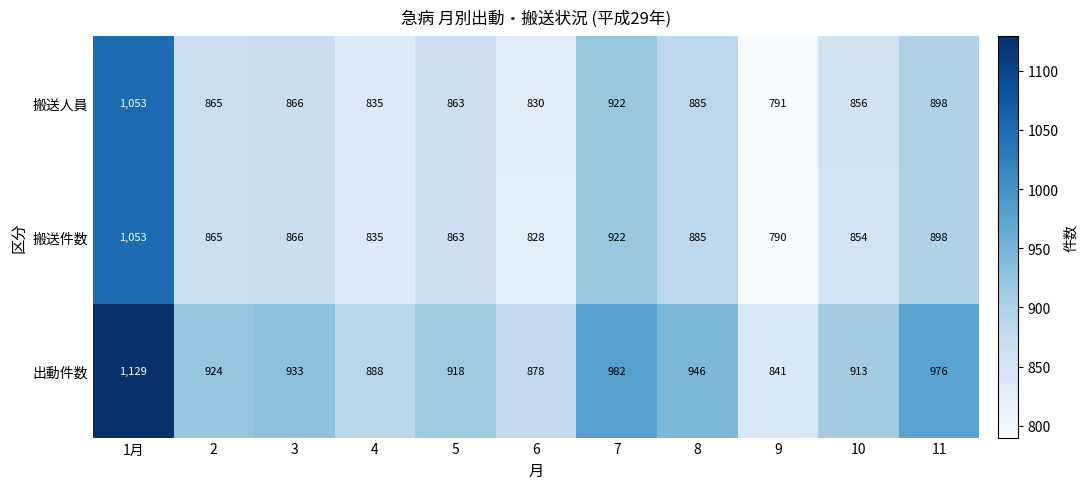

Which series has the largest total across all categories?

出動件数